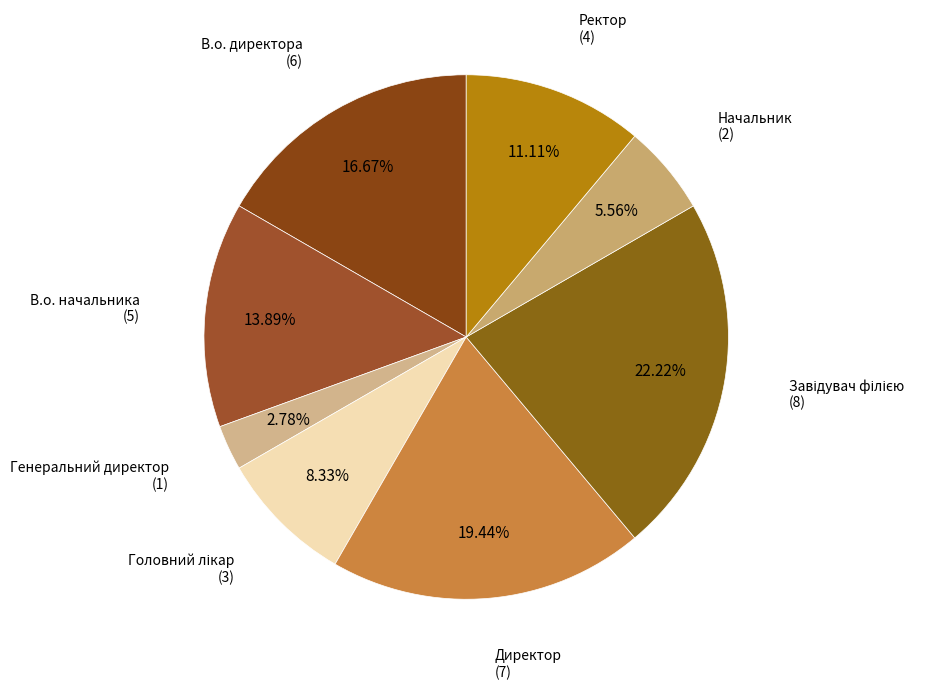

Count the number of slices in the pie.

8